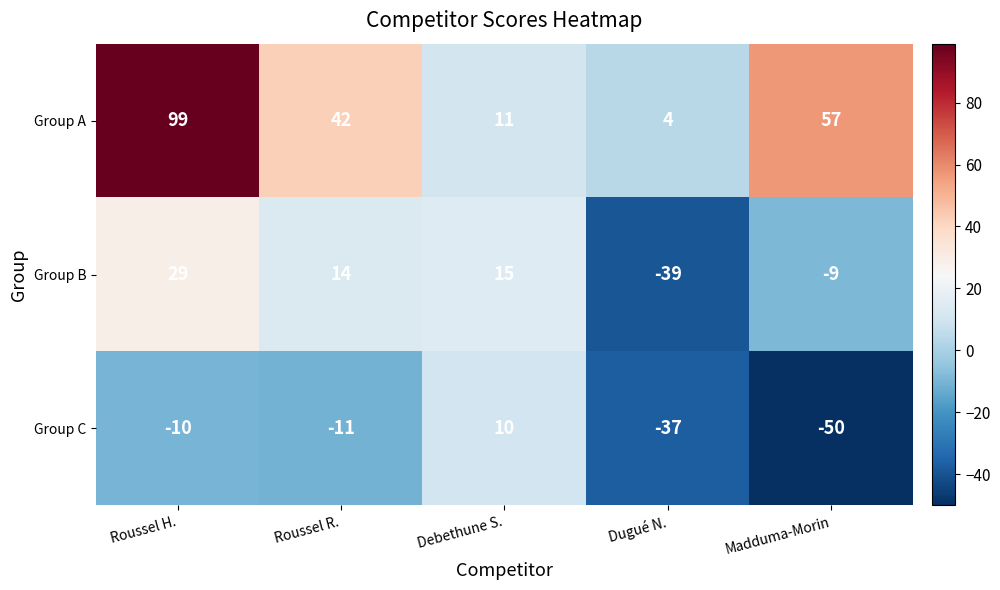

Between Roussel R. and Debethune S., which series saw the biggest shift?

Group A